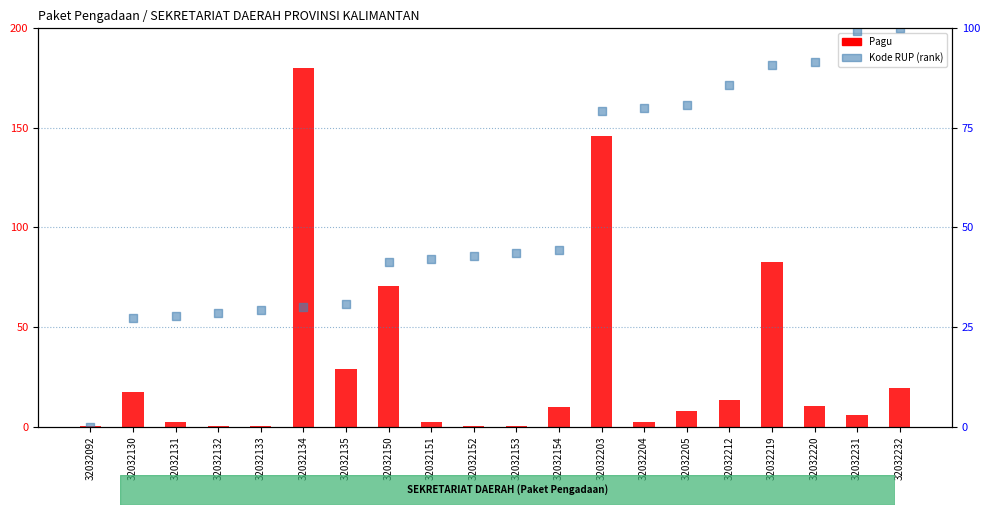

Which series has the largest total across all categories?

Kode RUP (rank)